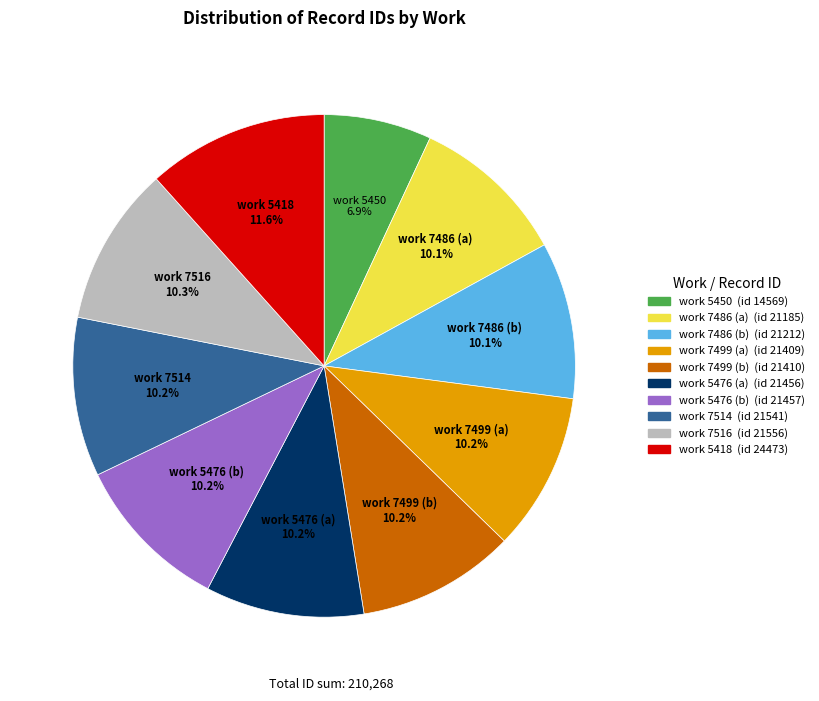

Does any single category account for the majority?

No